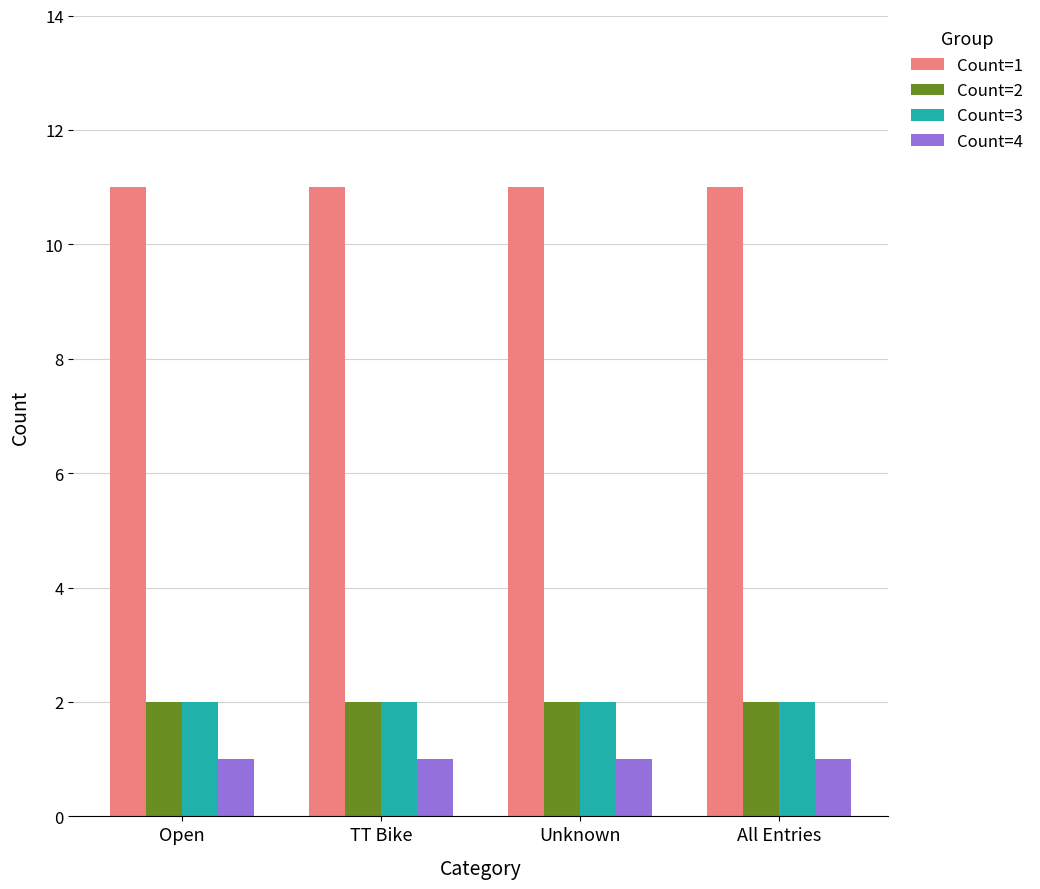

The value of Count=2 at TT Bike is 1. True or false?

False